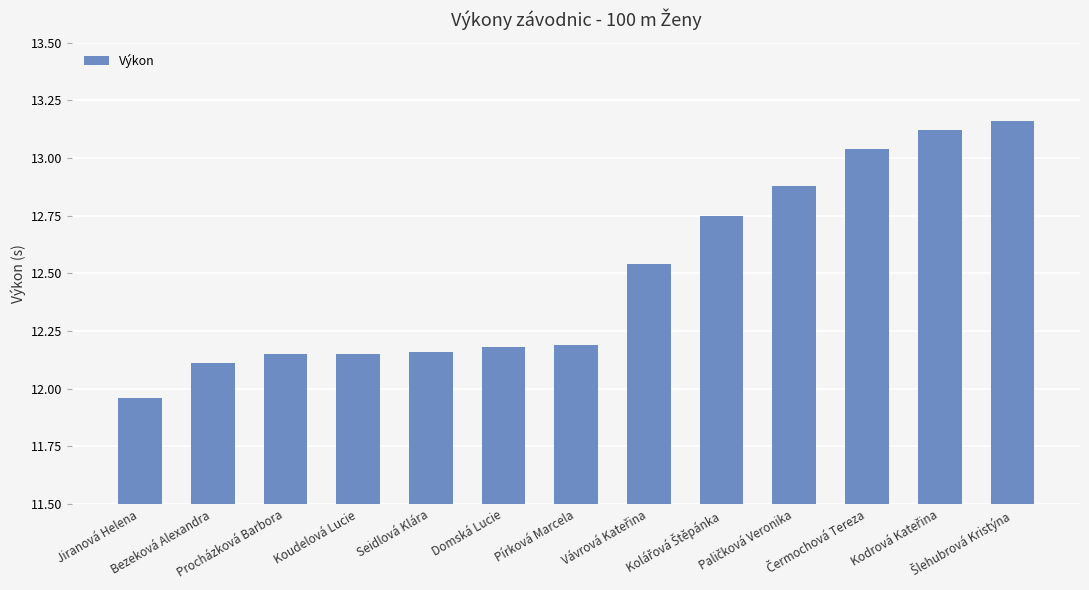

What is the difference between the second highest and minimum values?

1.2